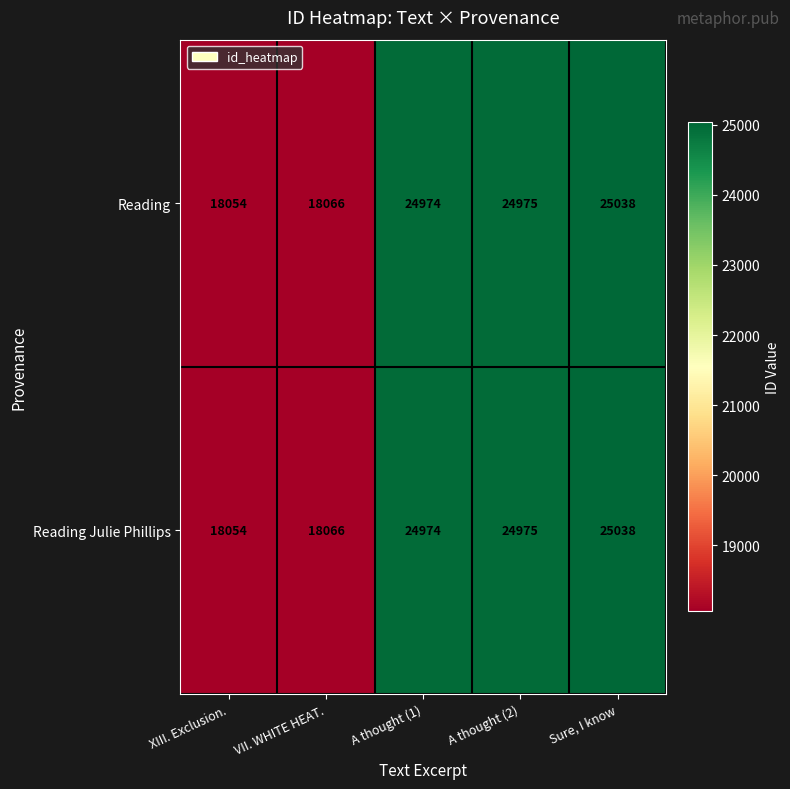

What is the sum of the Reading values at Sure, I know and VII. WHITE HEAT.?

43104